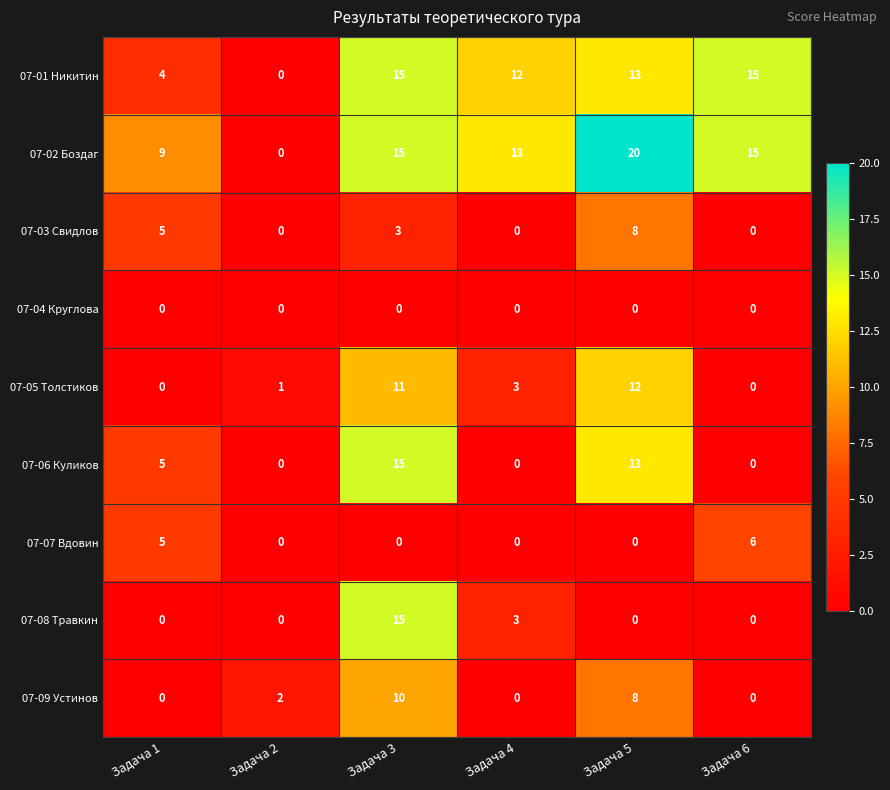

Is it true that 07-09 Устинов equals 6 at Задача 6?

False